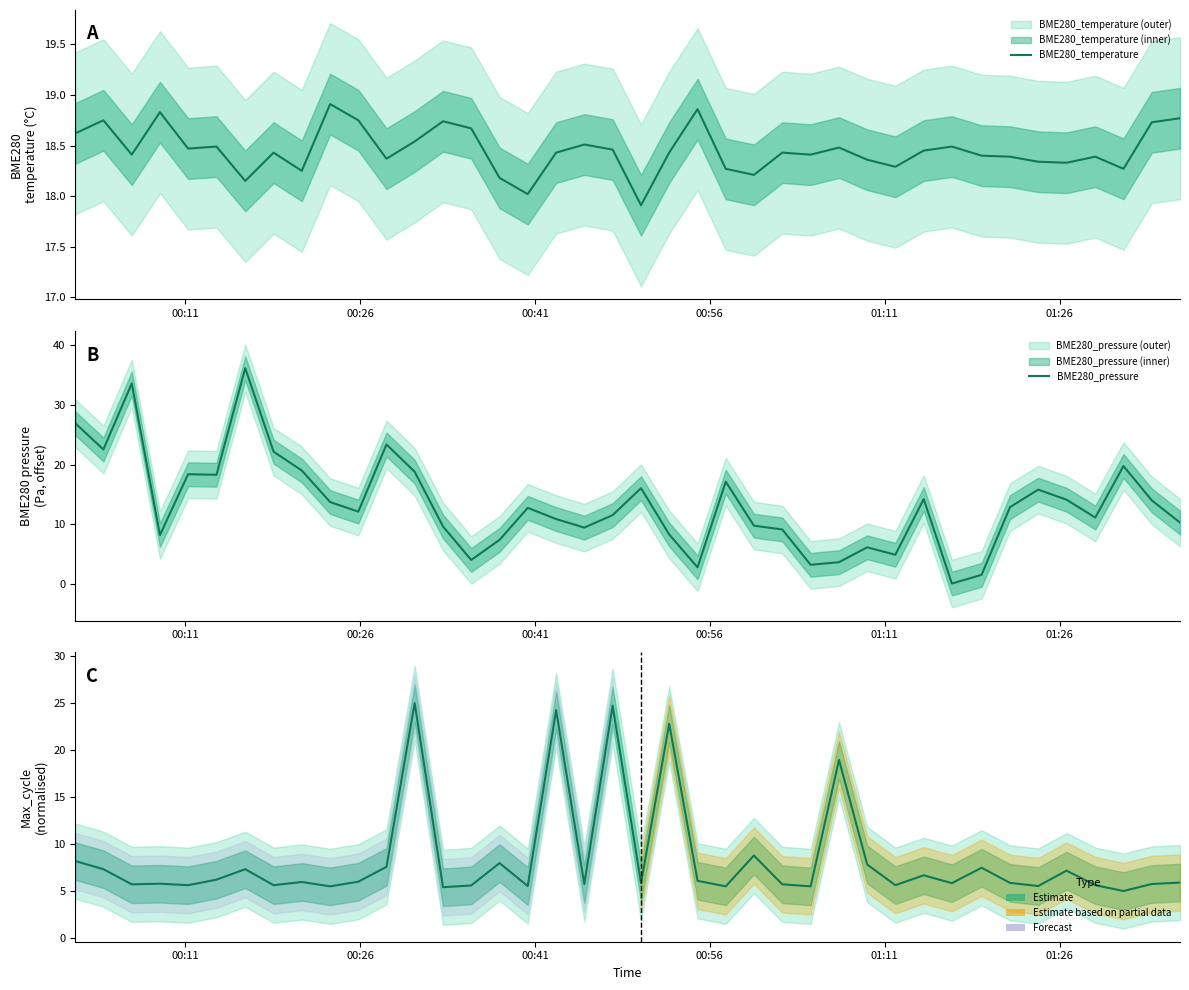

How many values in the Max_cycle series exceed 5?

39